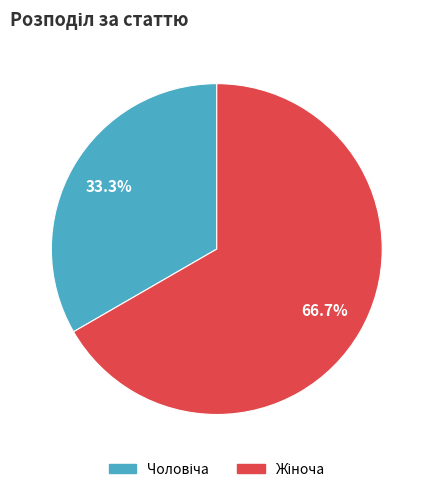

Count the number of slices in the pie.

2